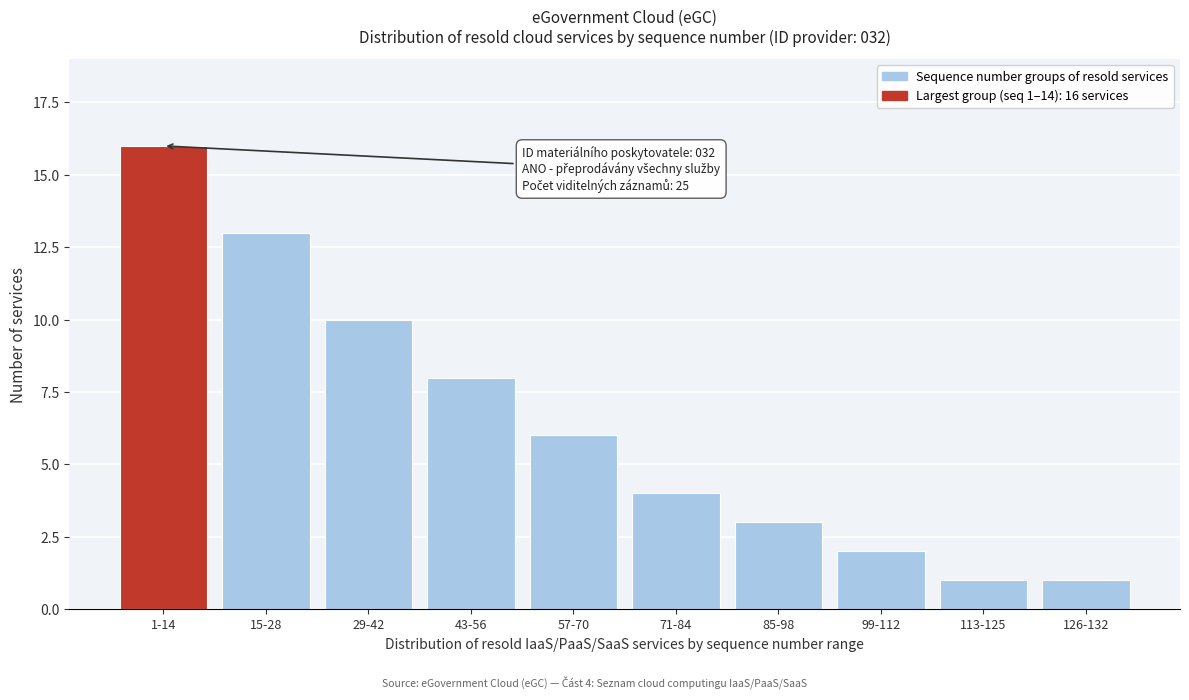

Reading left to right, what are all the values shown in this chart?

16	13	10	8	6	4	3	2	1	1